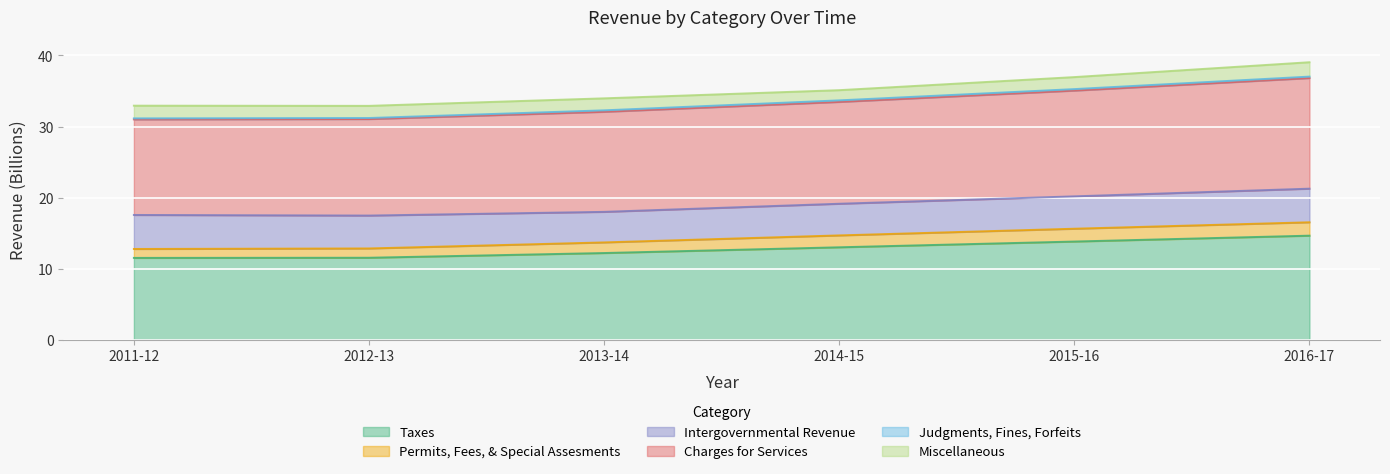

True or false: Charges for Services and Permits, Fees, & Special Assesments intersect in this chart.

False